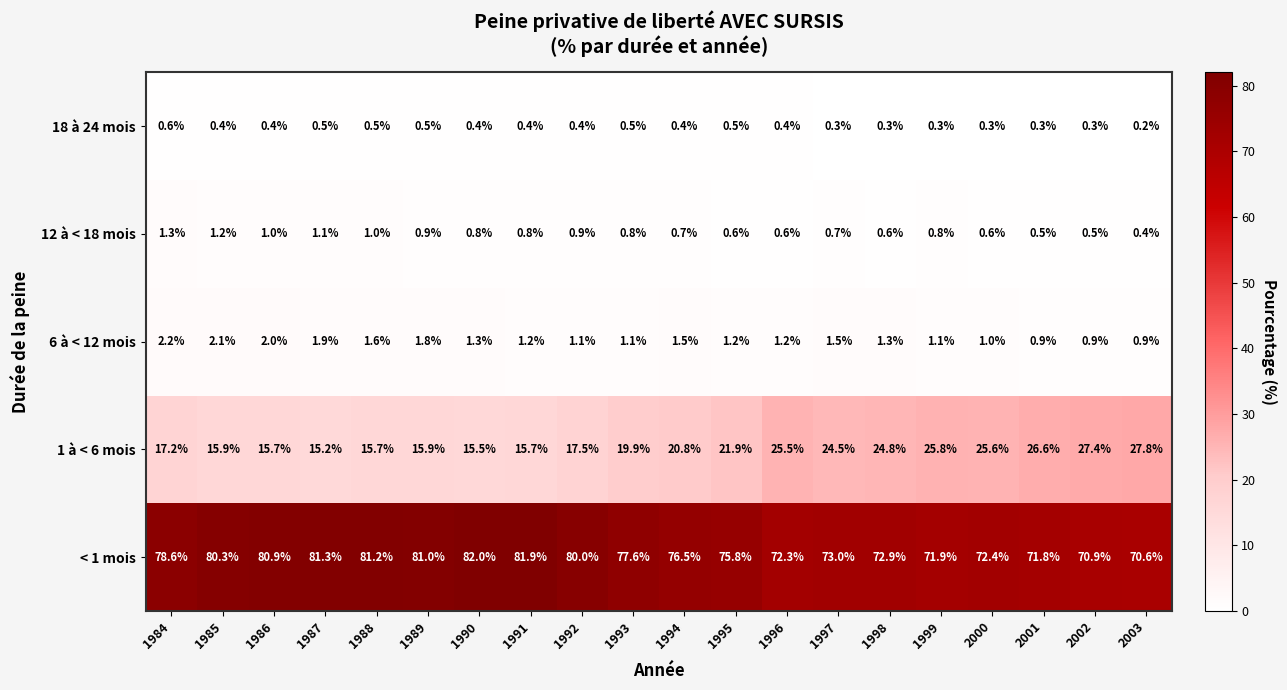

What is the difference between the maximum and second lowest values in the < 1 mois series?

11.1